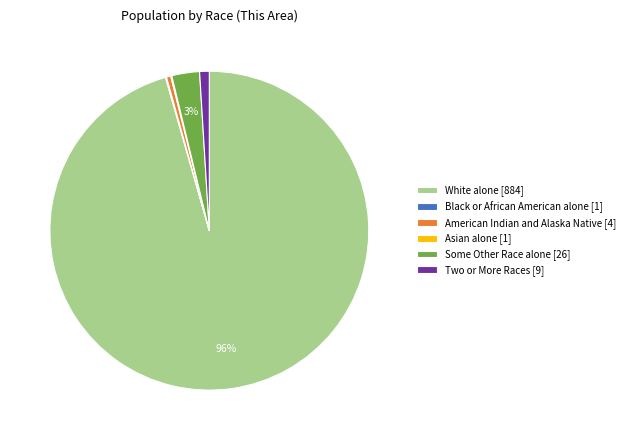

To the nearest percent, what is the average slice percentage?

17%